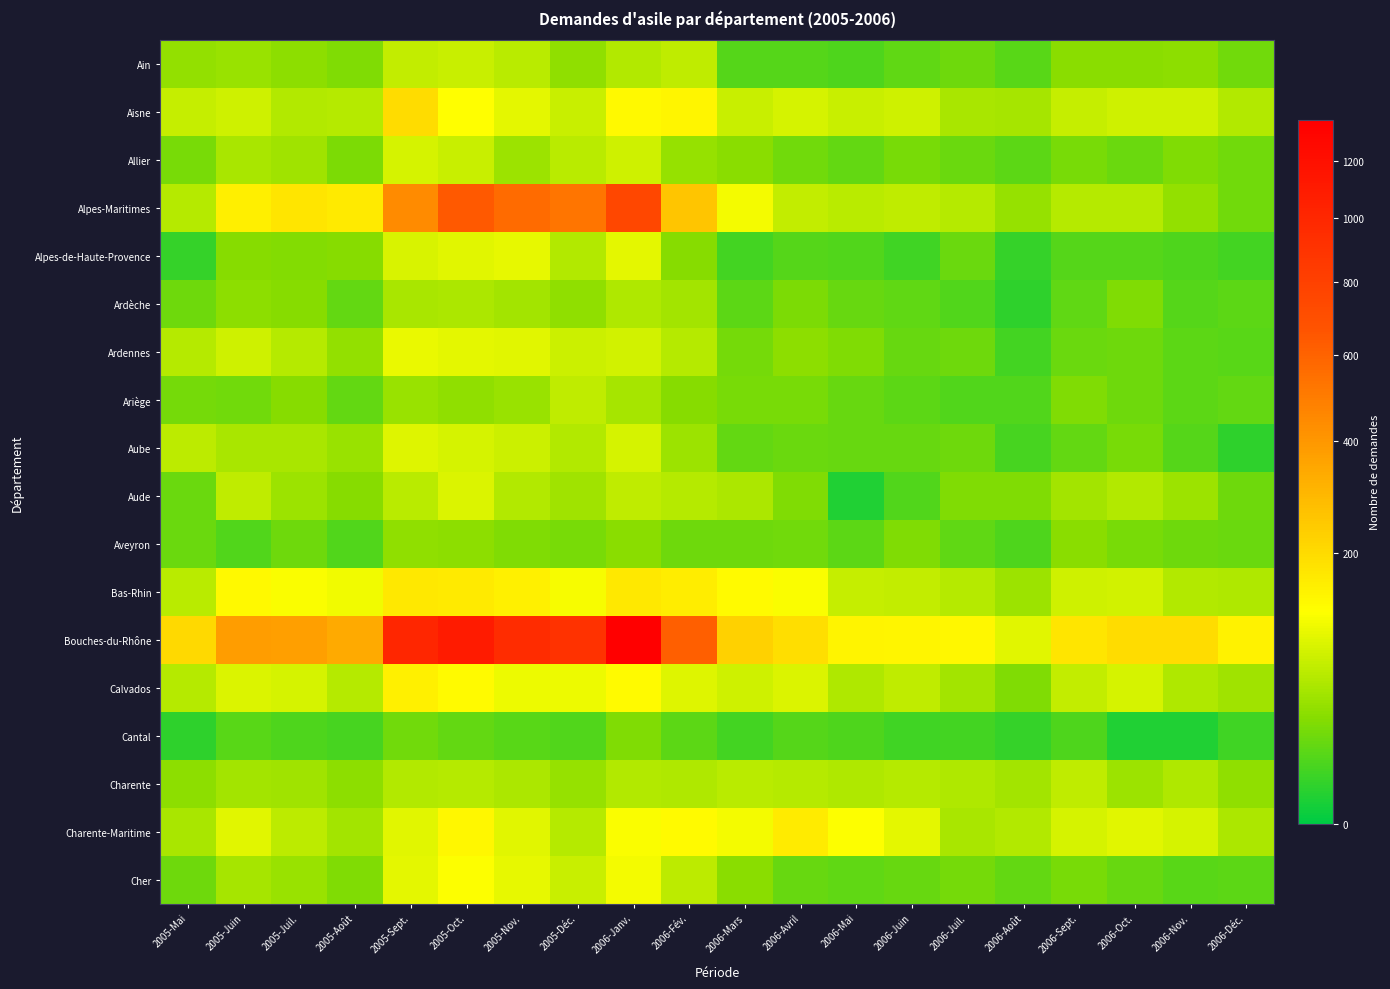

Reading left to right, what are all the values shown in this chart?

Ain: 2005-Mai=37	2005-Juin=40	2005-Juil.=34	2005-Août=28	2005-Sept.=69	2005-Oct.=74	2005-Nov.=61	2005-Déc.=36	2006-Janv.=56	2006-Fév.=65	2006-Mars=12	2006-Avril=12	2006-Mai=10	2006-Juin=16	2006-Juil.=21	2006-Août=13	2006-Sept.=32	2006-Oct.=32	2006-Nov.=33	2006-Déc.=22
Aisne: 2005-Mai=71	2005-Juin=78	2005-Juil.=57	2005-Août=58	2005-Sept.=195	2005-Oct.=125	2005-Nov.=98	2005-Déc.=73	2006-Janv.=135	2006-Fév.=142	2006-Mars=73	2006-Avril=82	2006-Mai=73	2006-Juin=79	2006-Juil.=50	2006-Août=49	2006-Sept.=70	2006-Oct.=79	2006-Nov.=79	2006-Déc.=57
Allier: 2005-Mai=25	2005-Juin=51	2005-Juil.=44	2005-Août=26	2005-Sept.=83	2005-Oct.=74	2005-Nov.=43	2005-Déc.=62	2006-Janv.=77	2006-Fév.=39	2006-Mars=32	2006-Avril=22	2006-Mai=17	2006-Juin=24	2006-Juil.=19	2006-Août=15	2006-Sept.=24	2006-Oct.=19	2006-Nov.=28	2006-Déc.=22
Alpes-Maritimes: 2005-Mai=60	2005-Juin=156	2005-Juil.=176	2005-Août=164	2005-Sept.=443	2005-Oct.=642	2005-Nov.=563	2005-Déc.=523	2006-Janv.=756	2006-Fév.=256	2006-Mars=110	2006-Avril=68	2006-Mai=61	2006-Juin=65	2006-Juil.=59	2006-Août=39	2006-Sept.=60	2006-Oct.=59	2006-Nov.=37	2006-Déc.=22
Alpes-de-Haute-Provence: 2005-Mai=5	2005-Juin=31	2005-Juil.=29	2005-Août=30	2005-Sept.=85	2005-Oct.=93	2005-Nov.=99	2005-Déc.=57	2006-Janv.=97	2006-Fév.=30	2006-Mars=8	2006-Avril=12	2006-Mai=11	2006-Juin=7	2006-Juil.=19	2006-Août=5	2006-Sept.=12	2006-Oct.=12	2006-Nov.=10	2006-Déc.=8
Ardèche: 2005-Mai=21	2005-Juin=33	2005-Juil.=31	2005-Août=17	2005-Sept.=50	2005-Oct.=53	2005-Nov.=47	2005-Déc.=35	2006-Janv.=55	2006-Fév.=46	2006-Mars=14	2006-Avril=26	2006-Mai=18	2006-Juin=16	2006-Juil.=11	2006-Août=4	2006-Sept.=16	2006-Oct.=28	2006-Nov.=12	2006-Déc.=15
Ardennes: 2005-Mai=59	2005-Juin=77	2005-Juil.=60	2005-Août=38	2005-Sept.=103	2005-Oct.=98	2005-Nov.=94	2005-Déc.=76	2006-Janv.=80	2006-Fév.=58	2006-Mars=23	2006-Avril=33	2006-Mai=28	2006-Juin=18	2006-Juil.=20	2006-Août=8	2006-Sept.=19	2006-Oct.=20	2006-Nov.=14	2006-Déc.=13
Ariège: 2005-Mai=23	2005-Juin=22	2005-Juil.=31	2005-Août=17	2005-Sept.=40	2005-Oct.=35	2005-Nov.=40	2005-Déc.=65	2006-Janv.=48	2006-Fév.=30	2006-Mars=25	2006-Avril=24	2006-Mai=18	2006-Juin=14	2006-Juil.=11	2006-Août=11	2006-Sept.=27	2006-Oct.=21	2006-Nov.=15	2006-Déc.=17
Aube: 2005-Mai=63	2005-Juin=50	2005-Juil.=50	2005-Août=41	2005-Sept.=90	2005-Oct.=84	2005-Nov.=75	2005-Déc.=57	2006-Janv.=84	2006-Fév.=43	2006-Mars=17	2006-Avril=19	2006-Mai=18	2006-Juin=18	2006-Juil.=21	2006-Août=9	2006-Sept.=17	2006-Oct.=24	2006-Nov.=12	2006-Déc.=4
Aude: 2005-Mai=19	2005-Juin=65	2005-Juil.=42	2005-Août=30	2005-Sept.=62	2005-Oct.=89	2005-Nov.=56	2005-Déc.=45	2006-Janv.=66	2006-Fév.=60	2006-Mars=53	2006-Avril=28	2006-Mai=2	2006-Juin=11	2006-Juil.=27	2006-Août=27	2006-Sept.=46	2006-Oct.=56	2006-Nov.=42	2006-Déc.=21
Aveyron: 2005-Mai=19	2005-Juin=11	2005-Juil.=20	2005-Août=11	2005-Sept.=35	2005-Oct.=34	2005-Nov.=28	2005-Déc.=24	2006-Janv.=32	2006-Fév.=21	2006-Mars=20	2006-Avril=22	2006-Mai=14	2006-Juin=28	2006-Juil.=16	2006-Août=10	2006-Sept.=32	2006-Oct.=24	2006-Nov.=21	2006-Déc.=19
Bas-Rhin: 2005-Mai=61	2005-Juin=132	2005-Juil.=117	2005-Août=107	2005-Sept.=168	2005-Oct.=164	2005-Nov.=151	2005-Déc.=115	2006-Janv.=167	2006-Fév.=159	2006-Mars=129	2006-Avril=119	2006-Mai=71	2006-Juin=68	2006-Juil.=58	2006-Août=42	2006-Sept.=79	2006-Oct.=80	2006-Nov.=56	2006-Déc.=55
Bouches-du-Rhône: 2005-Mai=205	2005-Juin=381	2005-Juil.=371	2005-Août=337	2005-Sept.=998	2005-Oct.=1091	2005-Nov.=955	2005-Déc.=910	2006-Janv.=1351	2006-Fév.=616	2006-Mars=223	2006-Avril=192	2006-Mai=143	2006-Juin=142	2006-Juil.=136	2006-Août=94	2006-Sept.=177	2006-Oct.=195	2006-Nov.=194	2006-Déc.=147
Calvados: 2005-Mai=60	2005-Juin=89	2005-Juil.=82	2005-Août=60	2005-Sept.=152	2005-Oct.=129	2005-Nov.=106	2005-Déc.=104	2006-Janv.=129	2006-Fév.=92	2006-Mars=78	2006-Avril=88	2006-Mai=55	2006-Juin=66	2006-Juil.=47	2006-Août=28	2006-Sept.=67	2006-Oct.=82	2006-Nov.=54	2006-Déc.=45
Cantal: 2005-Mai=4	2005-Juin=13	2005-Juil.=10	2005-Août=9	2005-Sept.=22	2005-Oct.=17	2005-Nov.=13	2005-Déc.=11	2006-Janv.=27	2006-Fév.=15	2006-Mars=8	2006-Avril=12	2006-Mai=10	2006-Juin=7	2006-Juil.=8	2006-Août=5	2006-Sept.=10	2006-Oct.=2	2006-Nov.=2	2006-Déc.=7
Charente: 2005-Mai=33	2005-Juin=47	2005-Juil.=45	2005-Août=34	2005-Sept.=57	2005-Oct.=58	2005-Nov.=53	2005-Déc.=39	2006-Janv.=57	2006-Fév.=54	2006-Mars=61	2006-Avril=59	2006-Mai=54	2006-Juin=58	2006-Juil.=54	2006-Août=46	2006-Sept.=65	2006-Oct.=43	2006-Nov.=54	2006-Déc.=36
Charente-Maritime: 2005-Mai=51	2005-Juin=94	2005-Juil.=63	2005-Août=46	2005-Sept.=93	2005-Oct.=136	2005-Nov.=93	2005-Déc.=58	2006-Janv.=116	2006-Fév.=130	2006-Mars=111	2006-Avril=163	2006-Mai=120	2006-Juin=96	2006-Juil.=51	2006-Août=57	2006-Sept.=83	2006-Oct.=95	2006-Nov.=82	2006-Déc.=52
Cher: 2005-Mai=21	2005-Juin=49	2005-Juil.=40	2005-Août=28	2005-Sept.=97	2005-Oct.=122	2005-Nov.=100	2005-Déc.=74	2006-Janv.=110	2006-Fév.=64	2006-Mars=32	2006-Avril=18	2006-Mai=16	2006-Juin=18	2006-Juil.=23	2006-Août=17	2006-Sept.=25	2006-Oct.=18	2006-Nov.=13	2006-Déc.=15